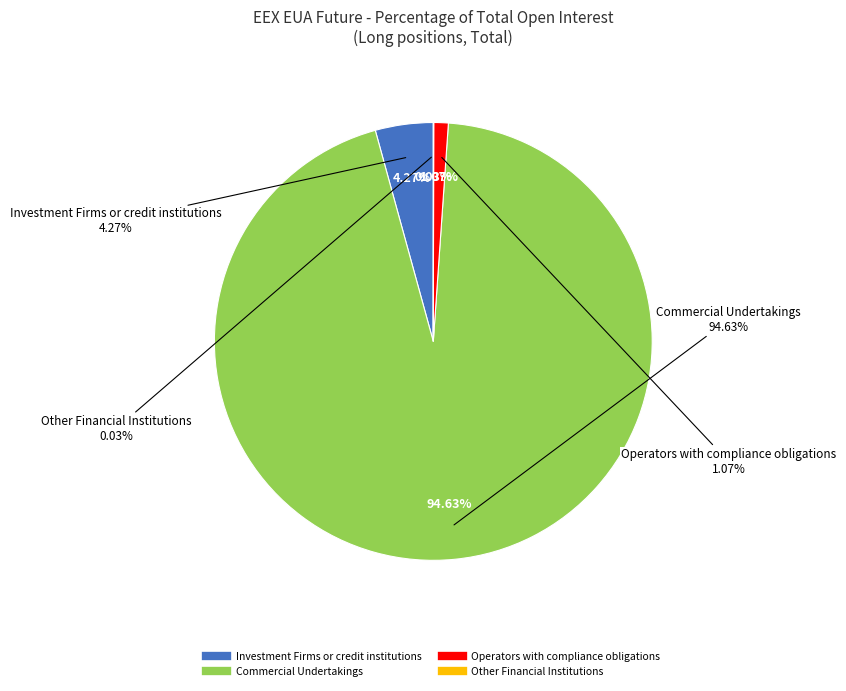

What percentage is the Operators with compliance obligations slice, to the nearest percent?

1%